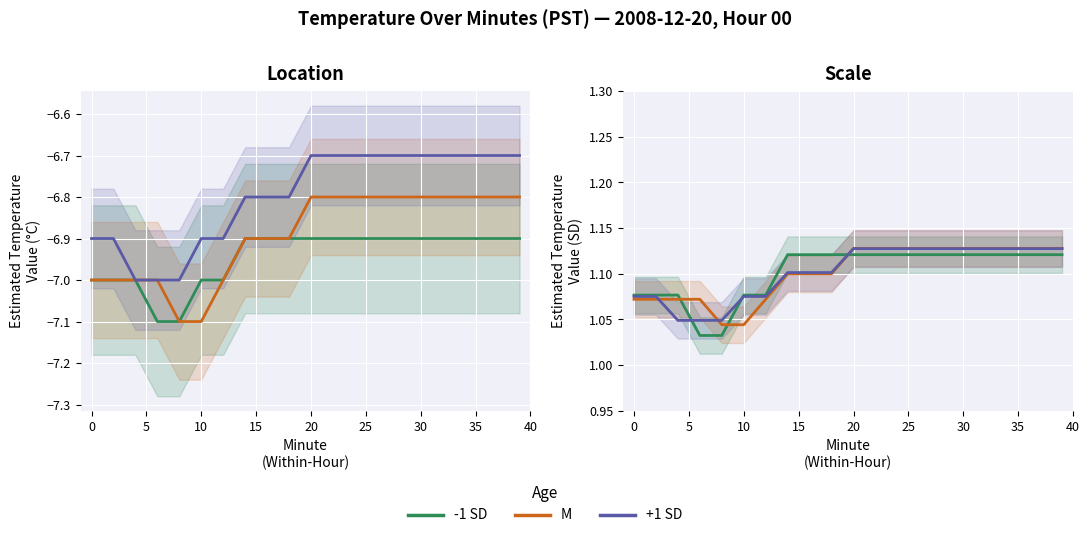

Is this an area chart (filled region under the line)?

No